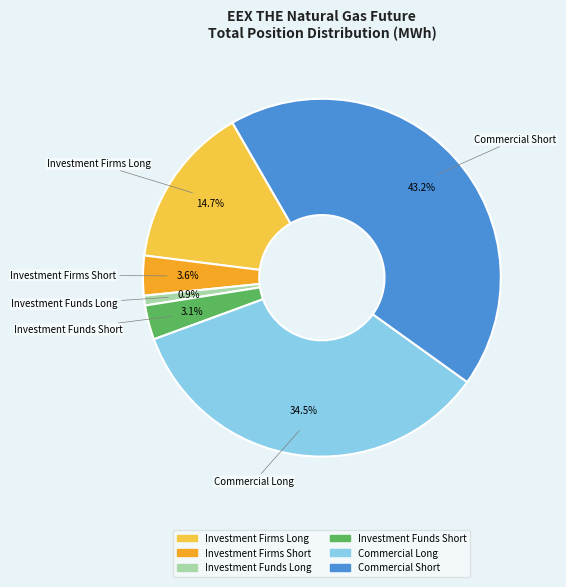

The Investment Funds Long slice represents 1% of the pie. True or false?

True